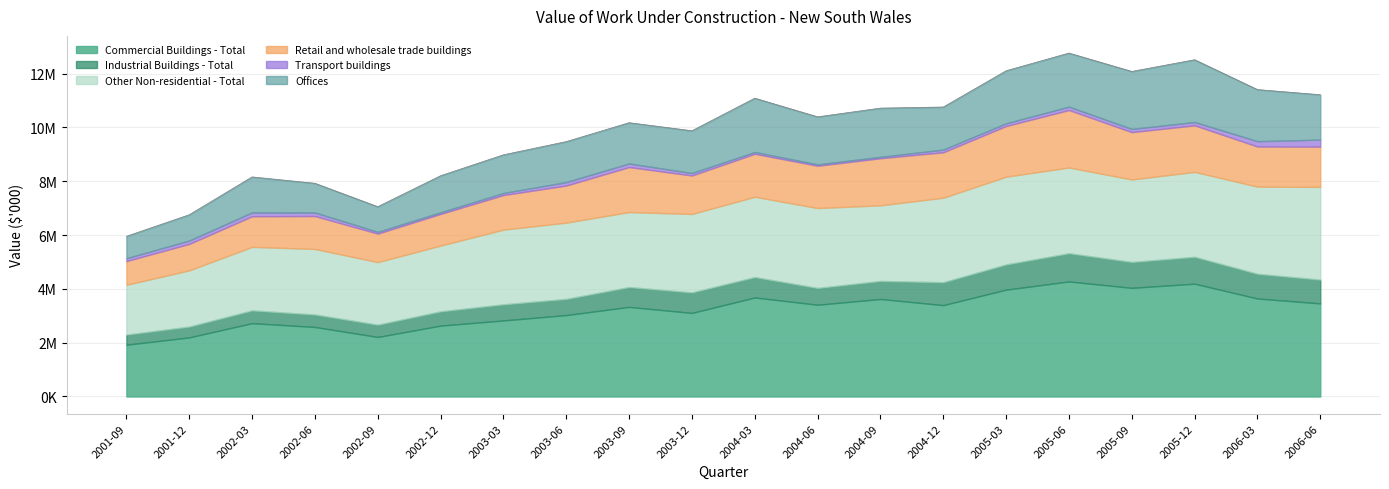

What is the approximate value of Commercial Buildings - Total at 2002-06?

2582700